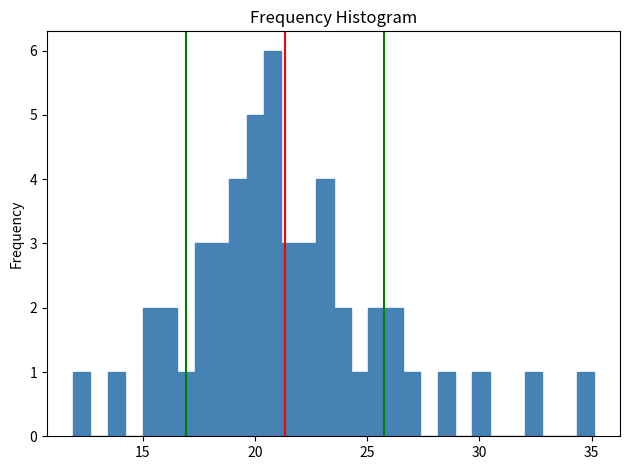

Around what value on the x-axis is the tallest bar? Give the approximate position of its centre, as read against the axis.

21.0